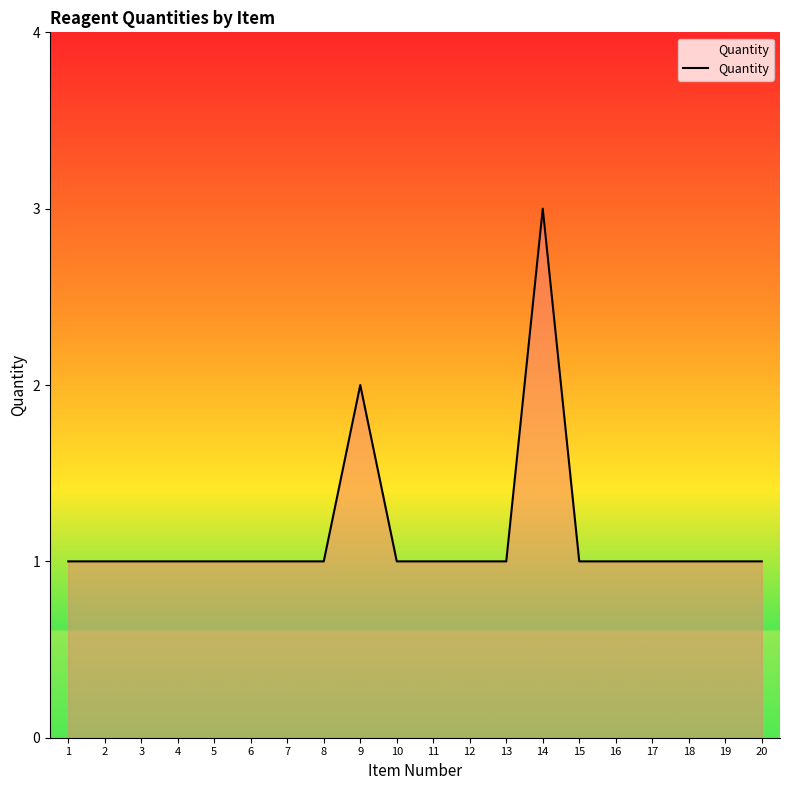

What is the average value?

1